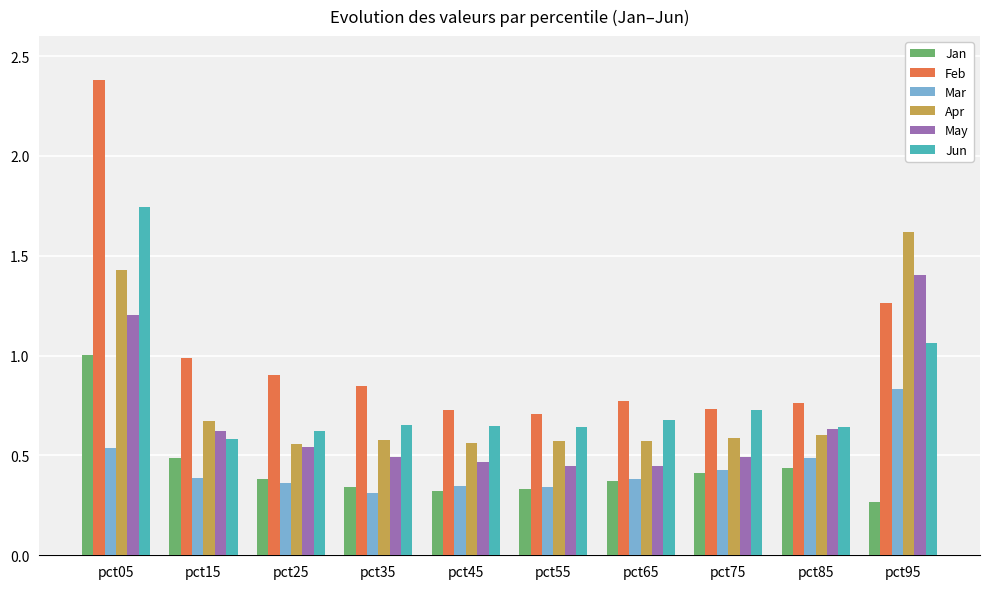

The value of Jun at pct15 is 0.9. True or false?

False